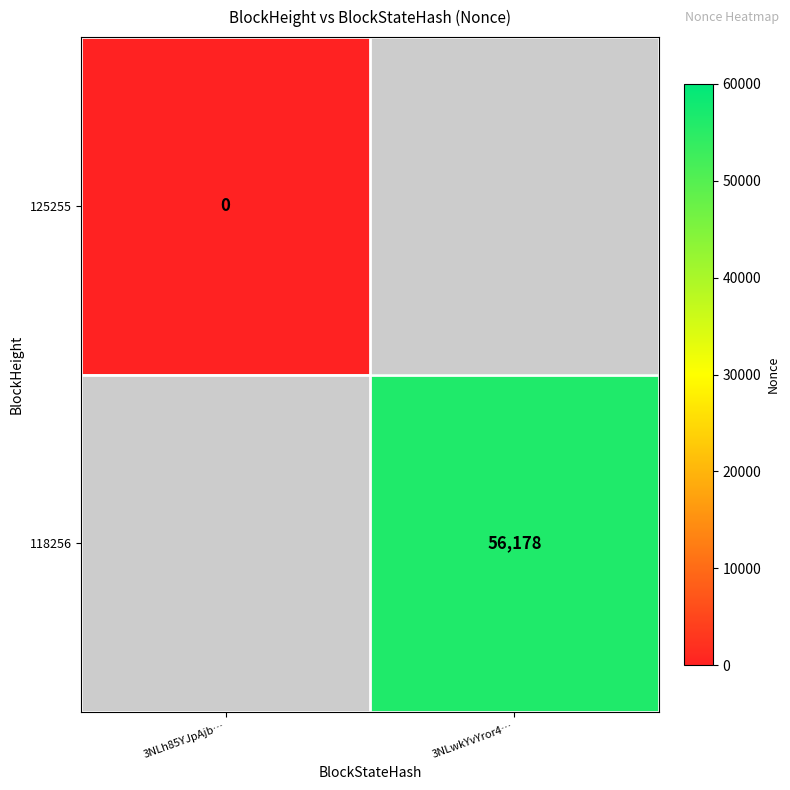

At how many categories does at least one series exceed 31770?

1